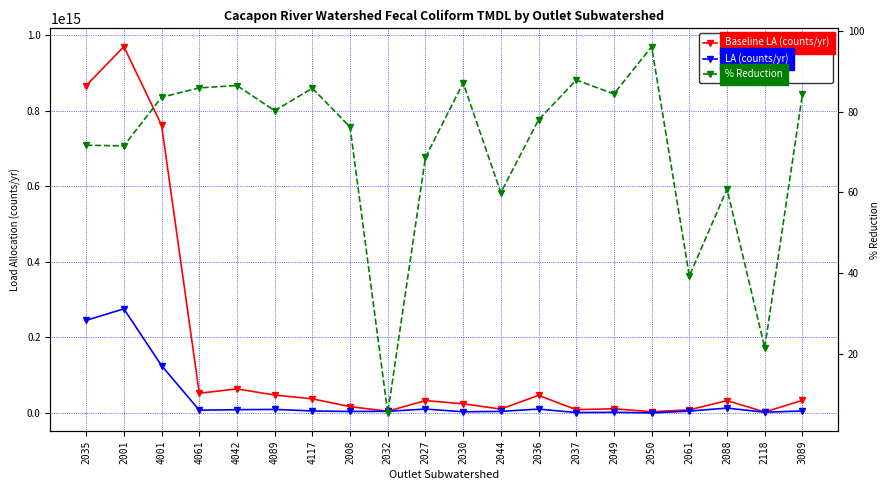

True or false: % Reduction and Baseline LA (counts/yr) cross at least once.

False